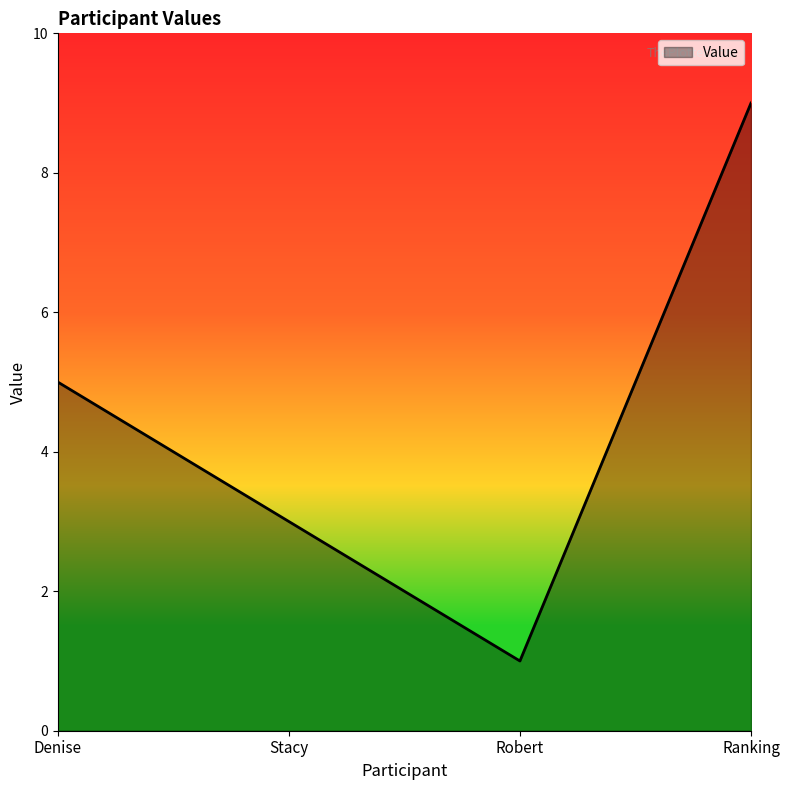

Between Stacy and Denise, which is larger?

Denise